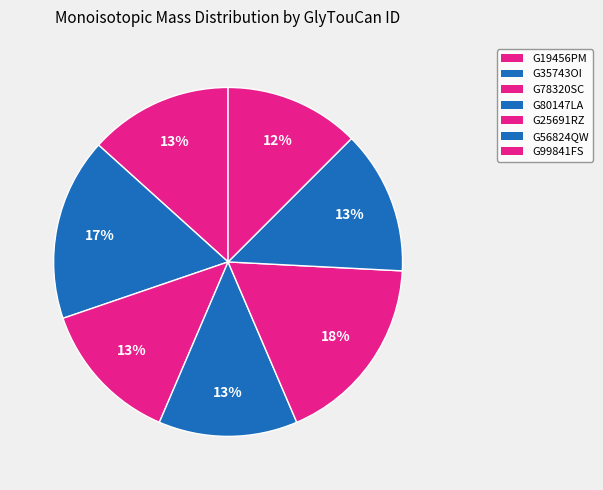

To the nearest percent, what portion does G56824QW represent?

13%